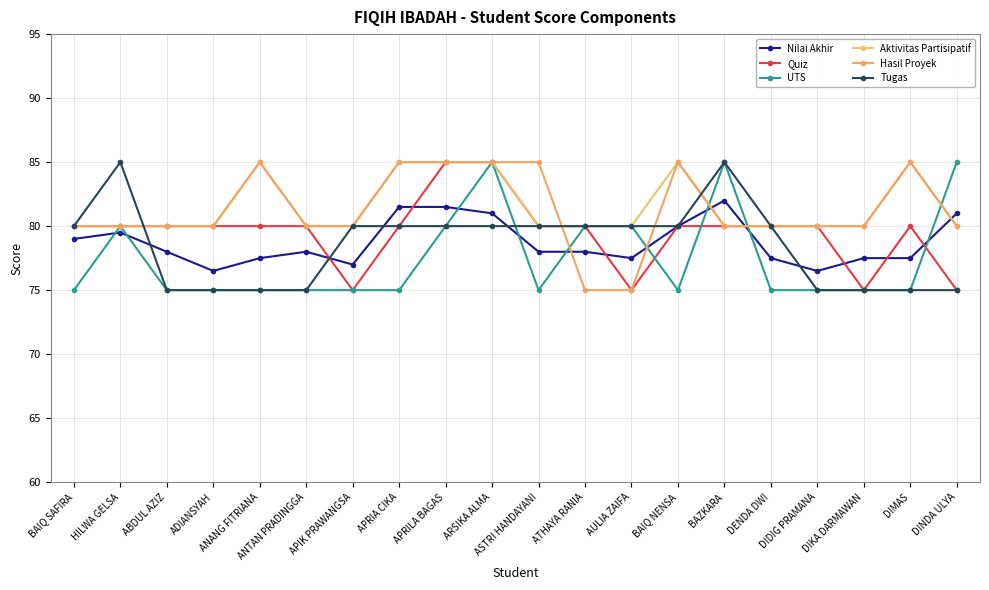

What is the label of the 13th point from the right?

APRIA CIKA